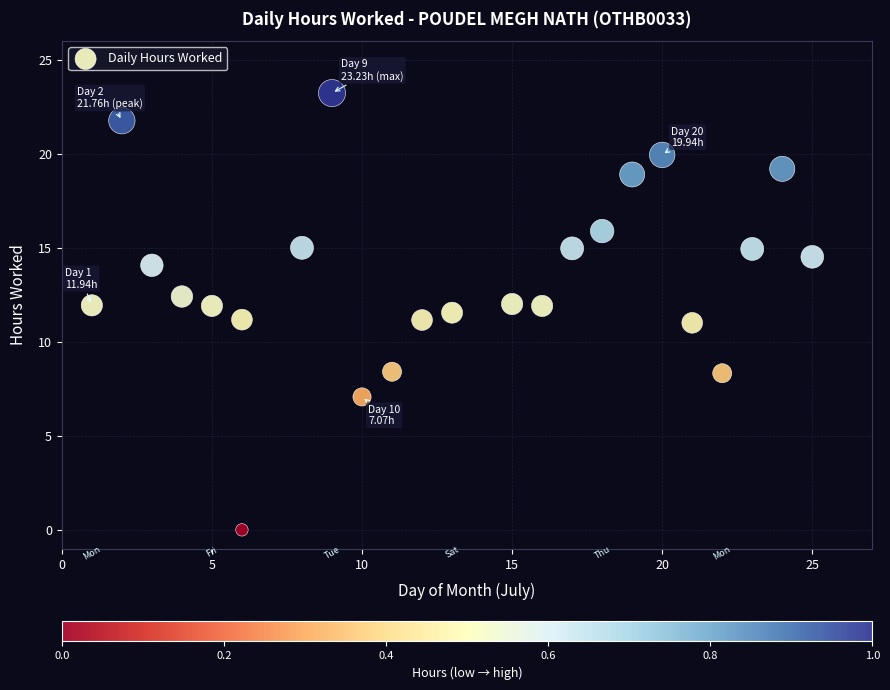

What is the range of X values (max minus min)?

24.0